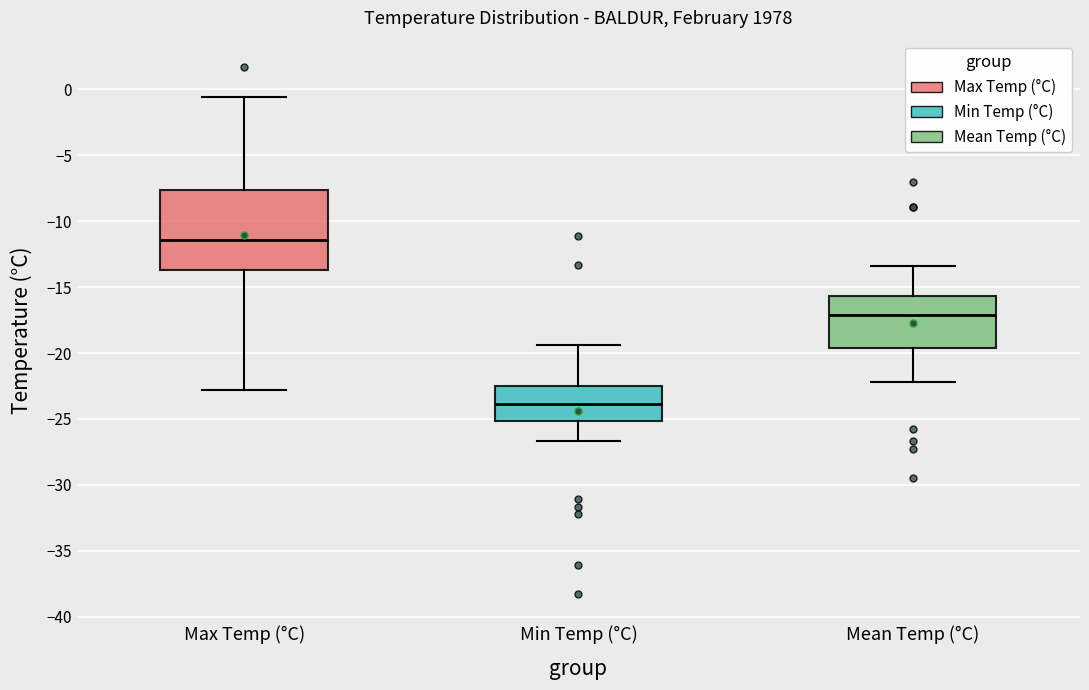

Which box is the tallest, from its lower edge to its upper edge?

Max Temp (°C)